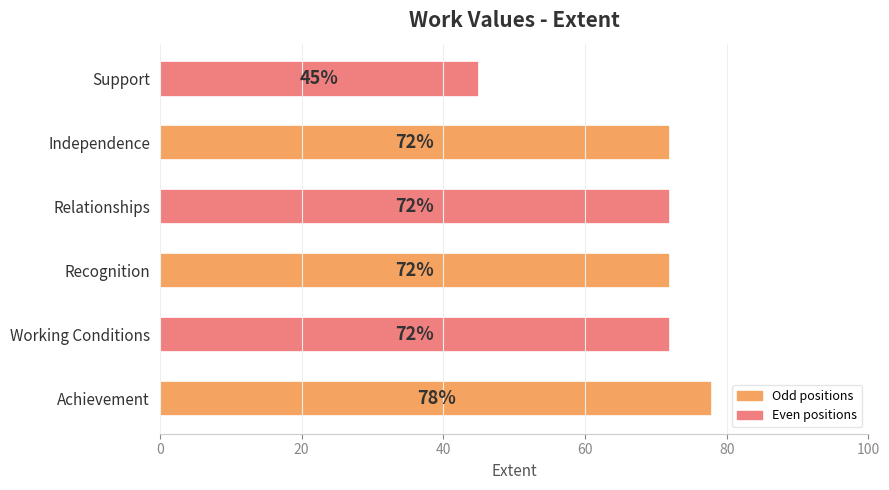

Is it true that the value at Support is 75?

False